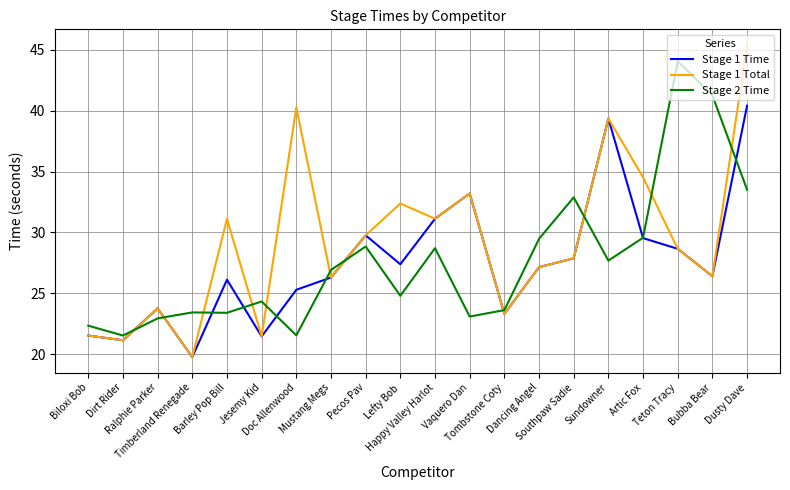

Which series has the largest total across all categories?

Stage 1 Total